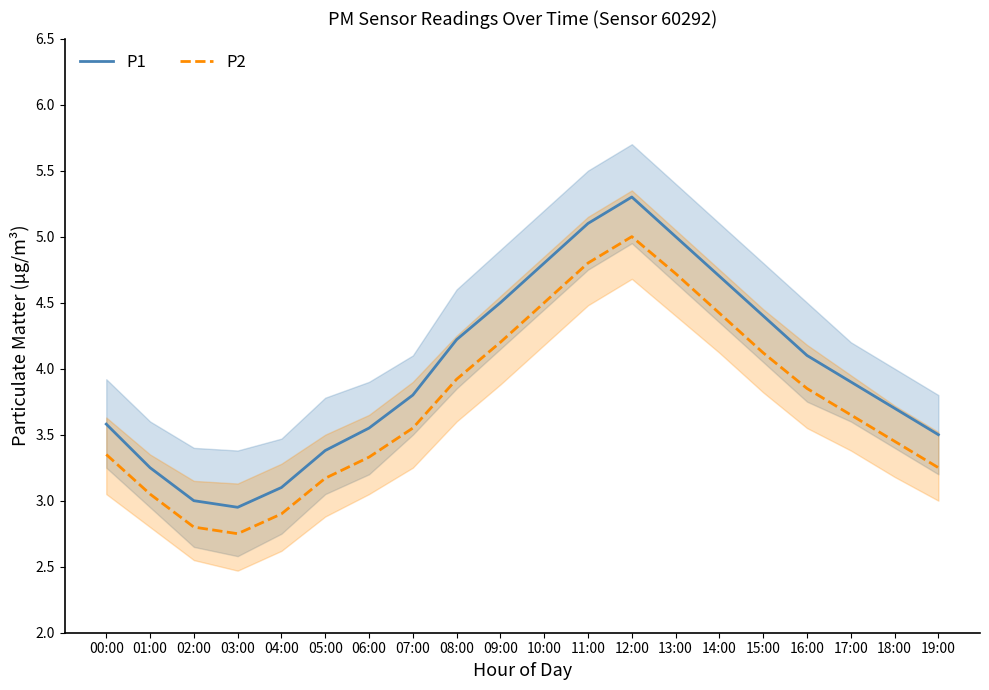

The P1 series shows 3.0 at 02:00. True or false?

True